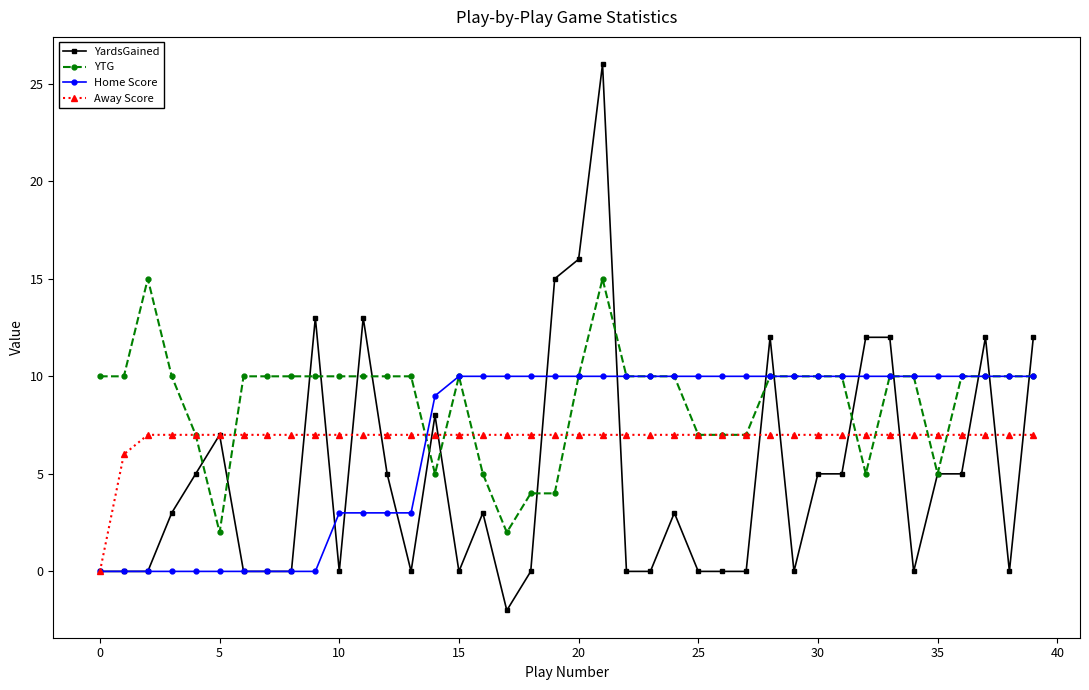

Count the number of categories in the chart.

40